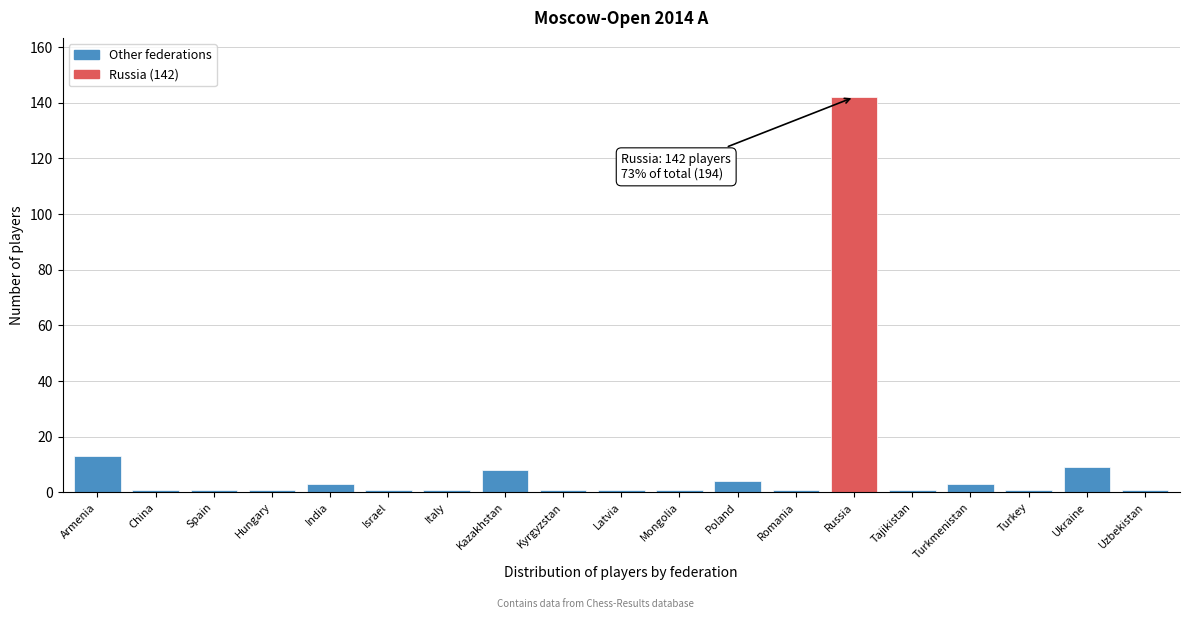

Reading left to right, list all the values displayed in this chart.

13	1	1	1	3	1	1	8	1	1	1	4	1	142	1	3	1	9	1